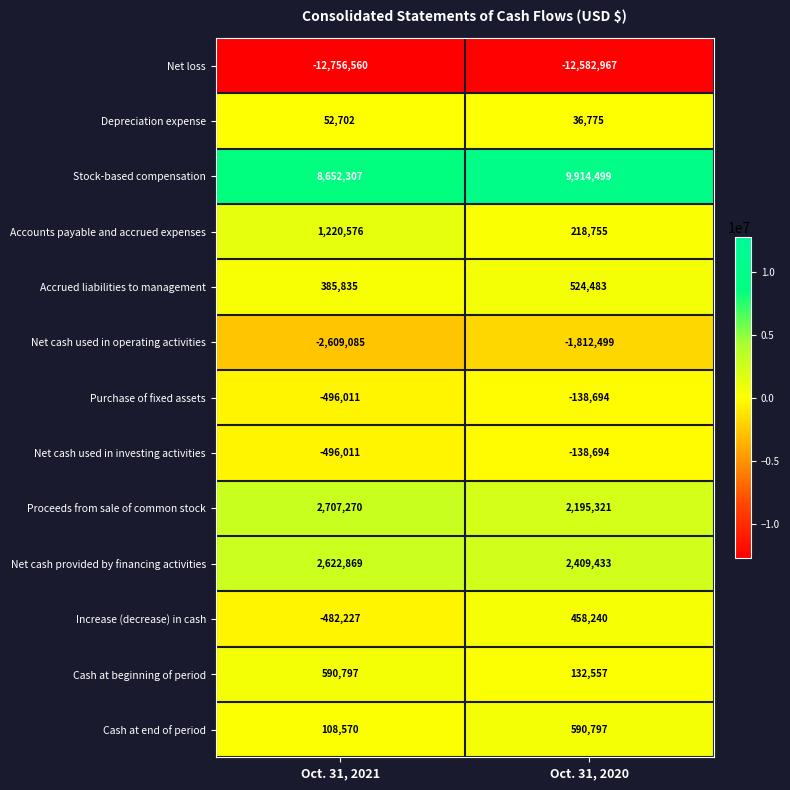

List the labels in order of Accounts payable and accrued expenses value, largest first.

Oct. 31, 2021, Oct. 31, 2020